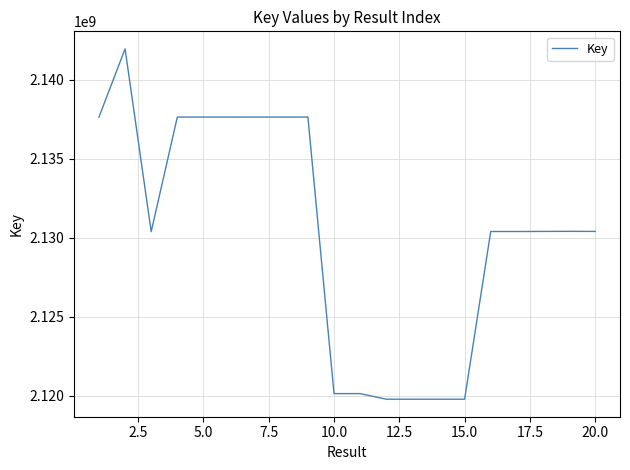

What is the maximum value shown in the chart?

2141961414